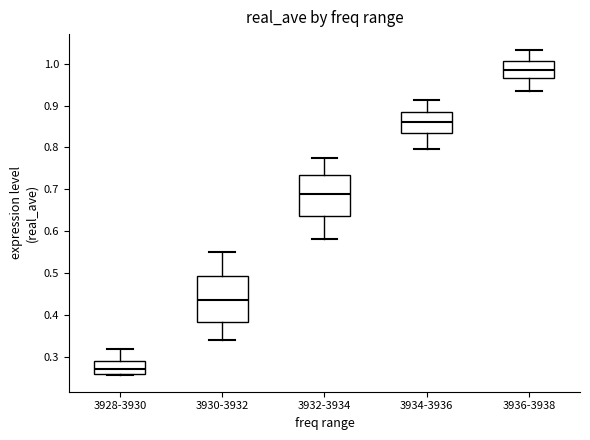

Reading left to right, read every box against the y-axis: the position of its median line, the range the box covers, and the ends of its whiskers. The values are not printed on the chart, so give them approximately, as read against the axis.

3928-3930: median 0.27, box 0.26 to 0.29, whiskers 0.26 (just below the box's lower edge) to 0.32
3930-3932: median 0.43, box 0.38 to 0.49, whiskers 0.34 to 0.55
3932-3934: median 0.69, box 0.64 to 0.73, whiskers 0.58 to 0.77
3934-3936: median 0.86, box 0.83 to 0.88, whiskers 0.80 to 0.91
3936-3938: median 0.98, box 0.97 to 1.01, whiskers 0.93 to 1.03